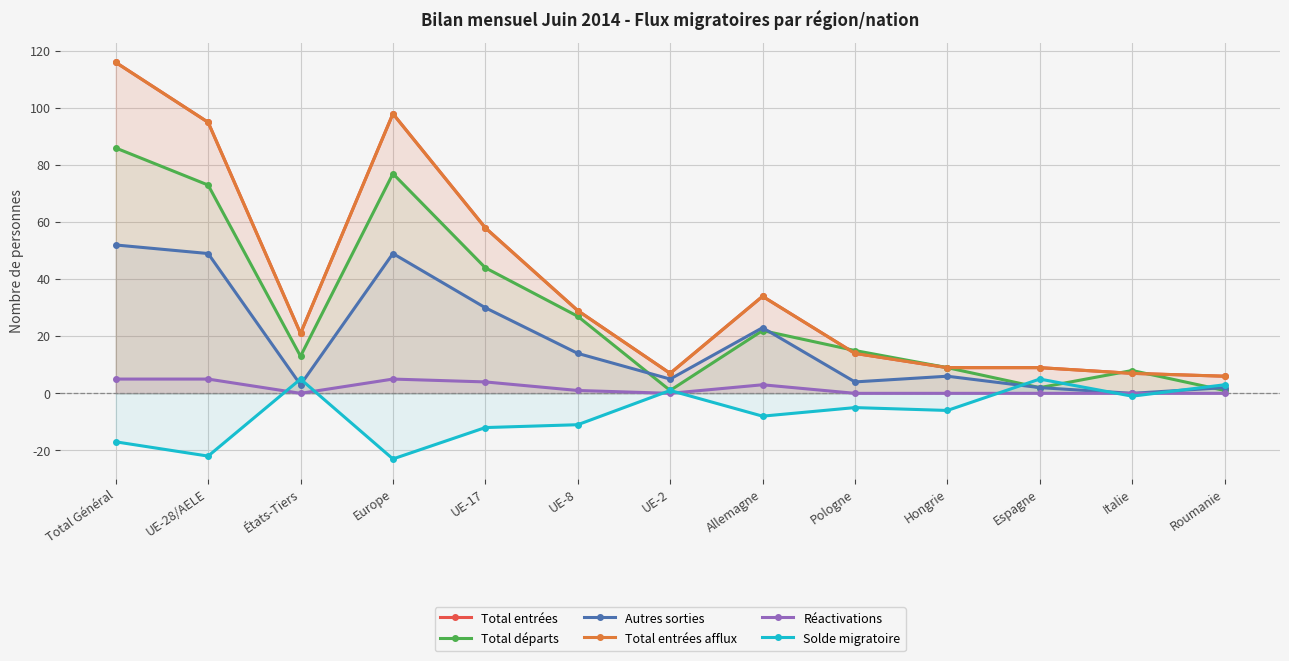

At which category does Autres sorties reach its first local valley?

États-Tiers